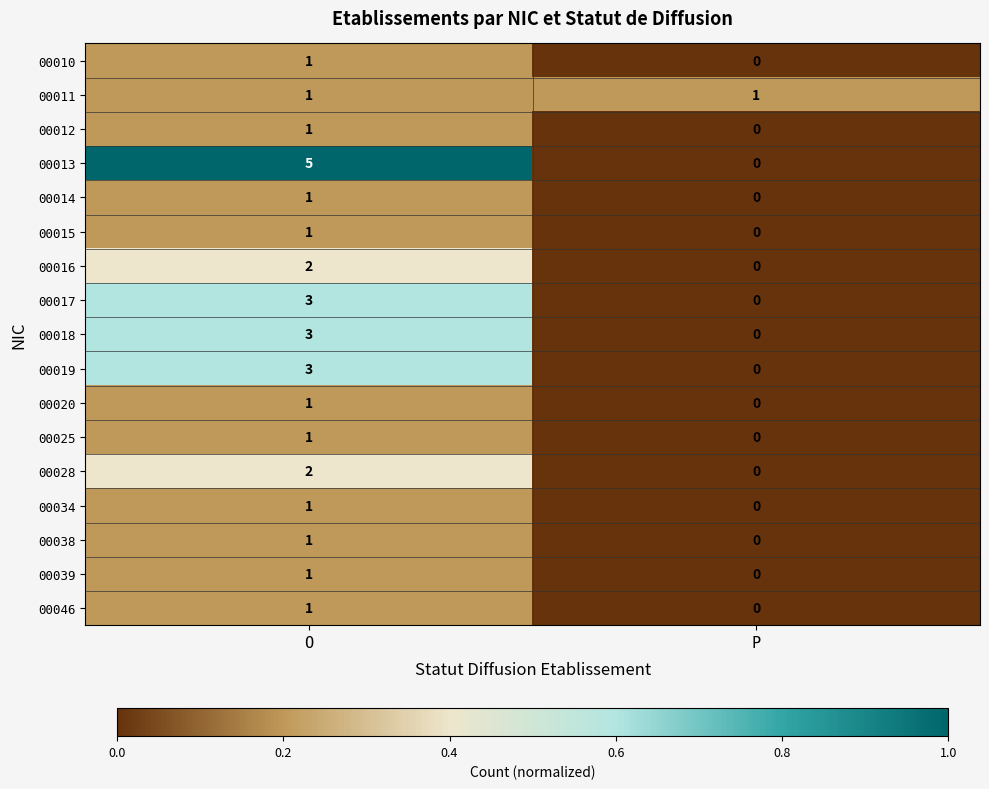

What is the difference between the maximum and minimum values in the 00019 series?

3